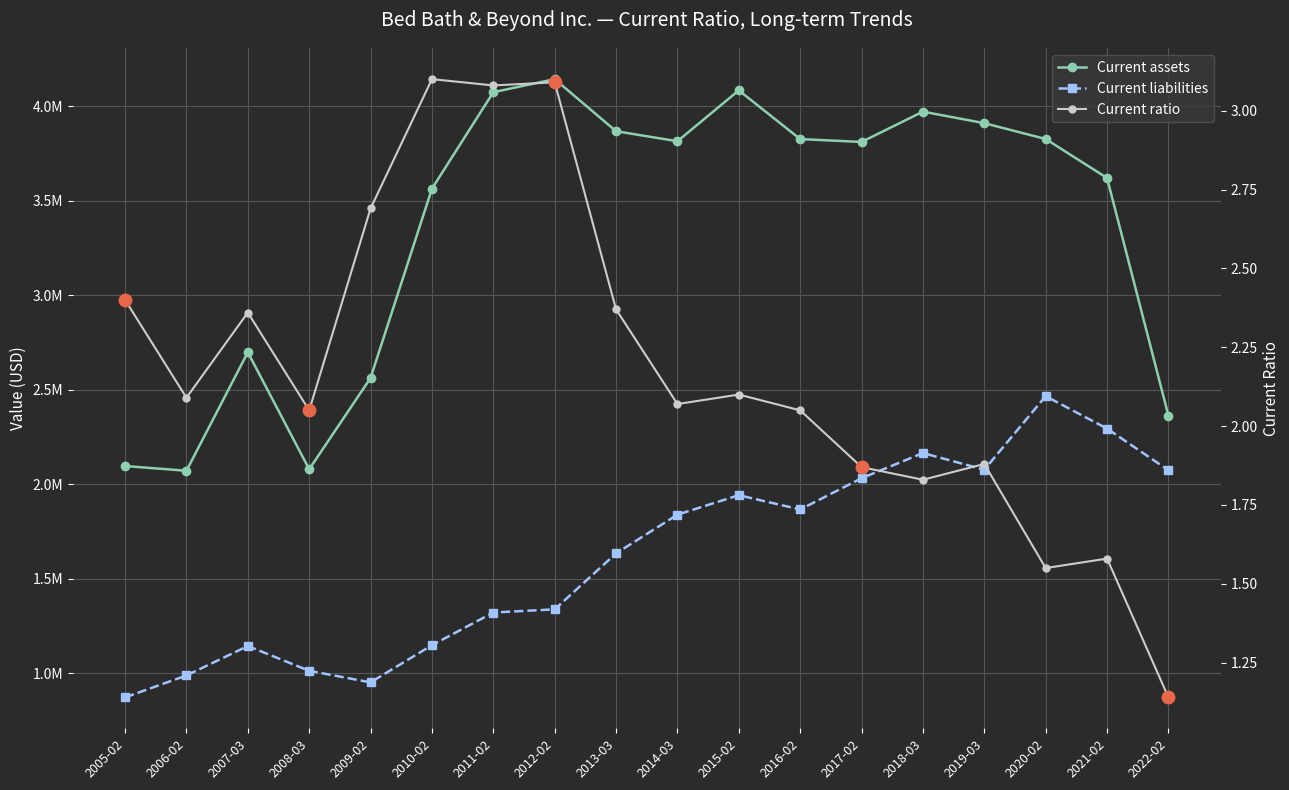

Which series changed the most between 2007-03 and 2016-02?

Current assets